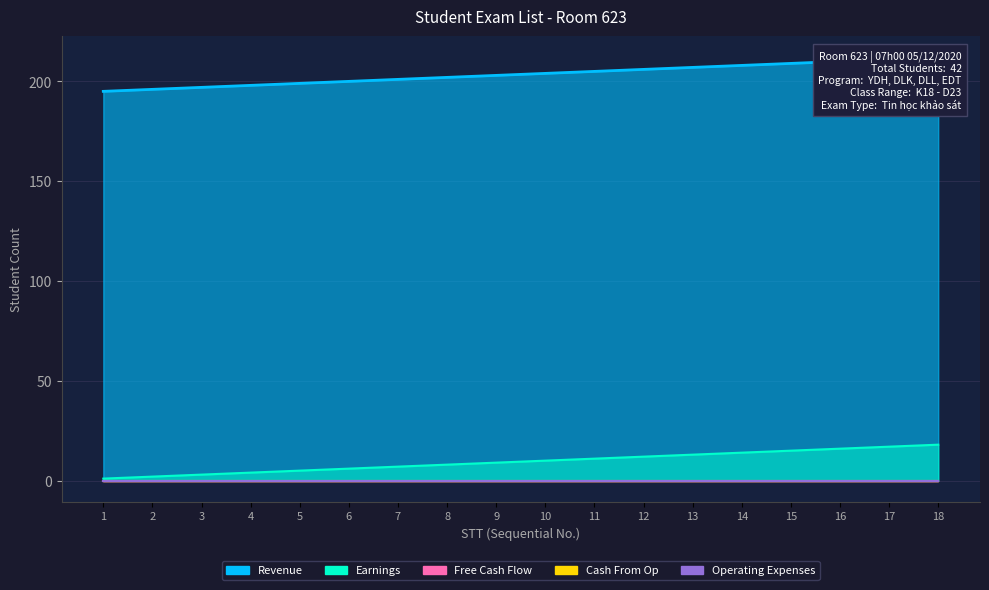

How many distinct data groups are displayed?

5